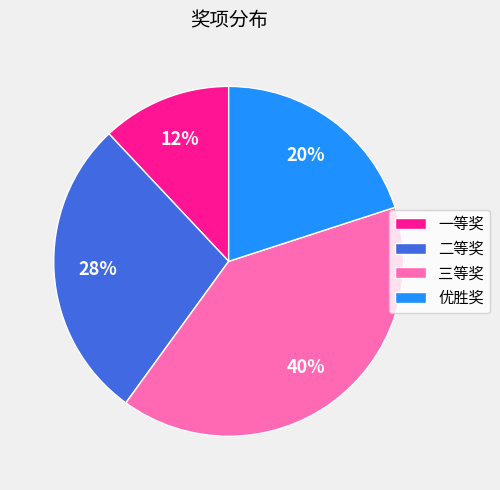

To the nearest percent, what is the combined percentage of 一等奖 and 三等奖?

52%